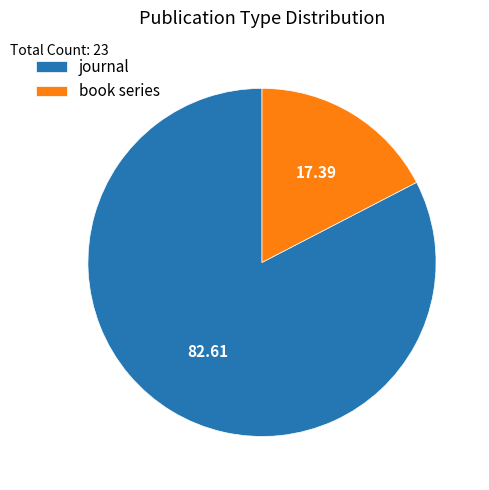

Do book series and journal together represent more than half of the pie?

Yes